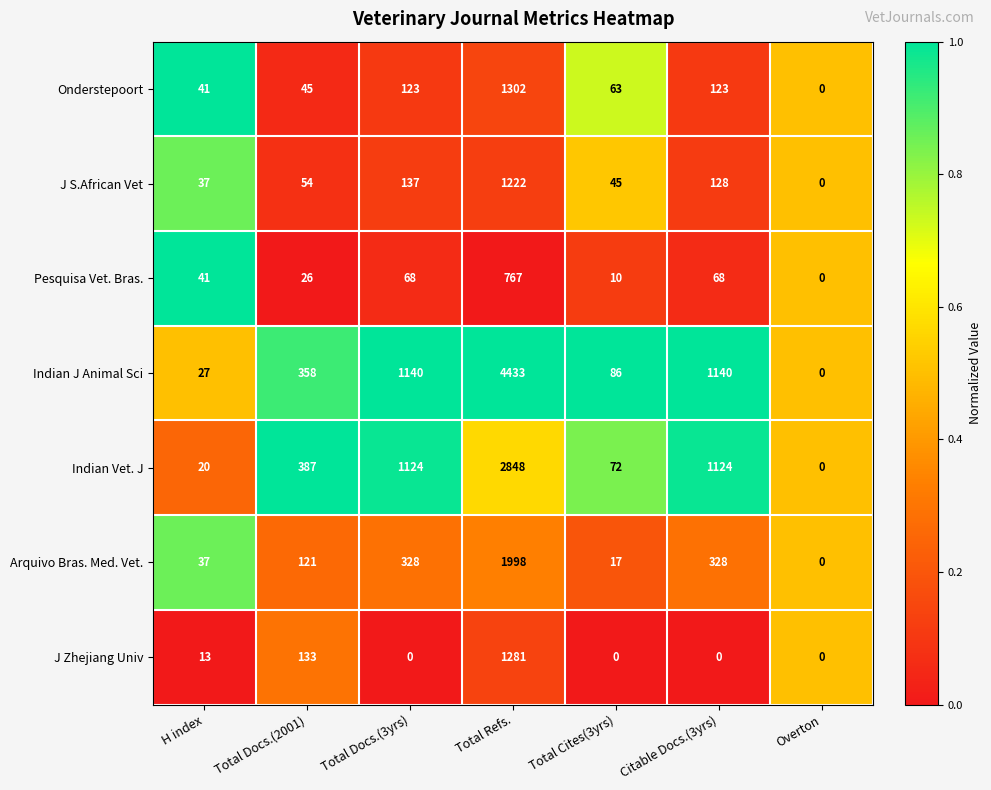

What is the maximum value shown in the chart?

4433